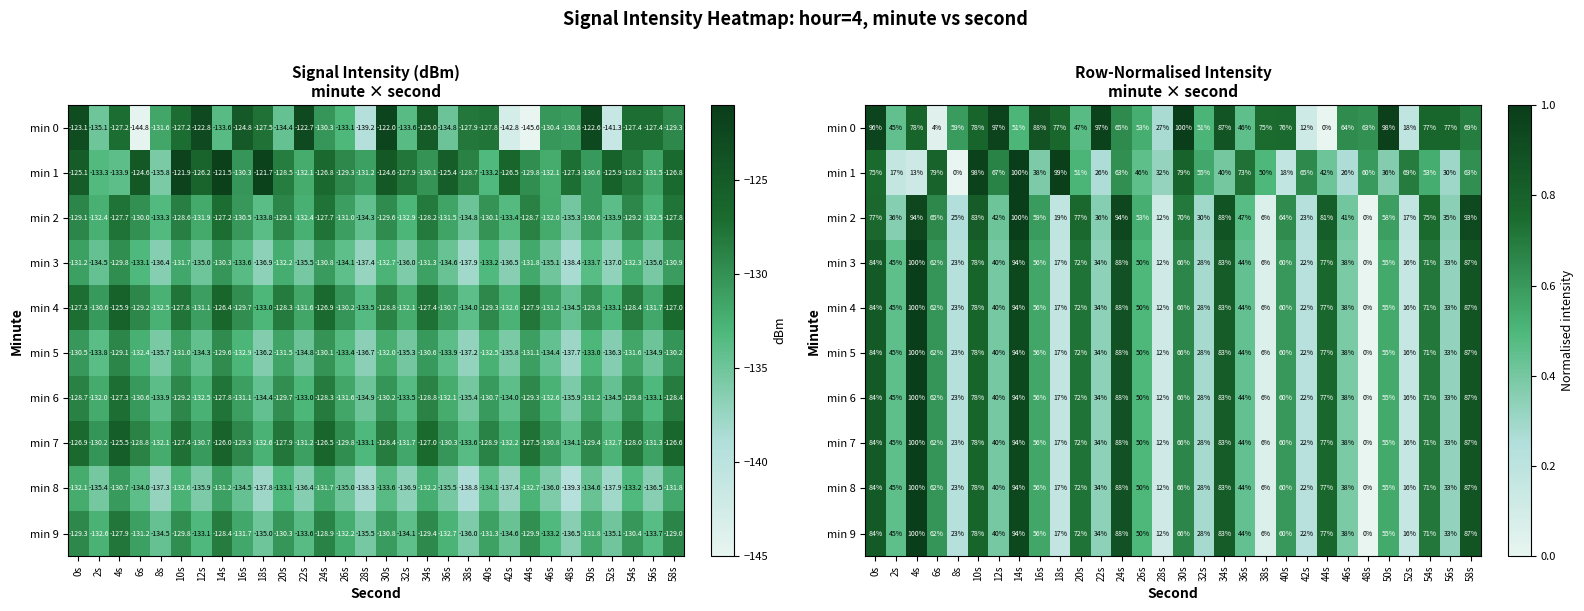

What is the greatest value displayed?

1.0